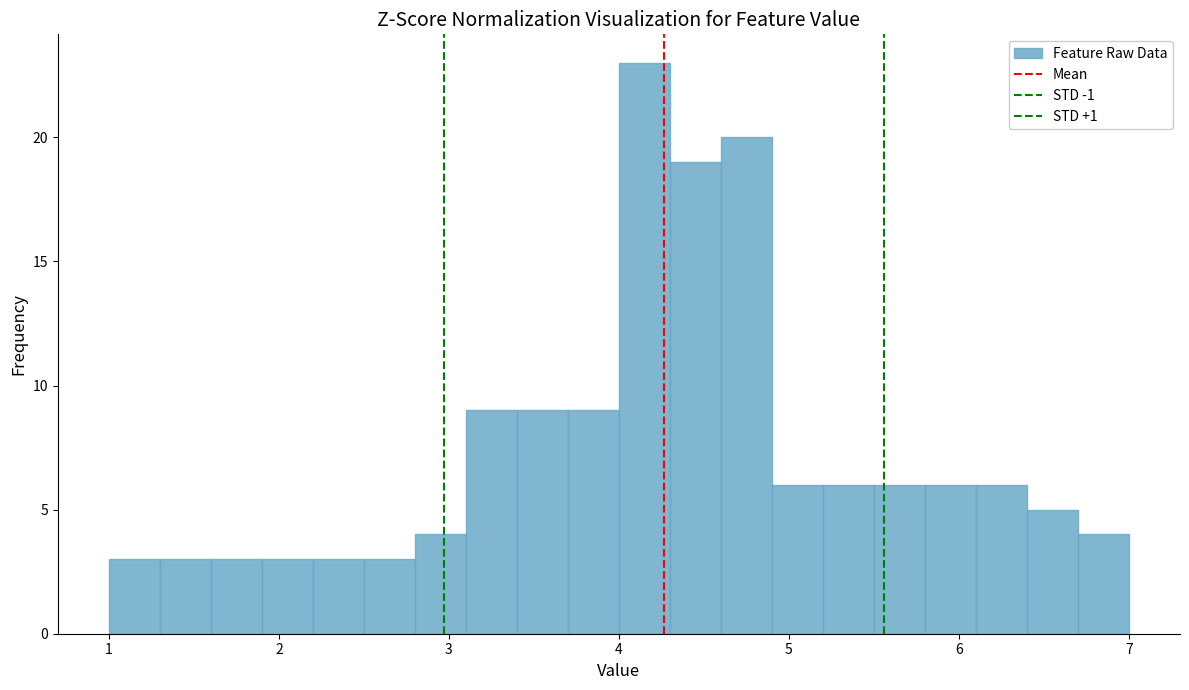

Read against the x-axis, roughly where is the centre of the tallest bar?

4.2